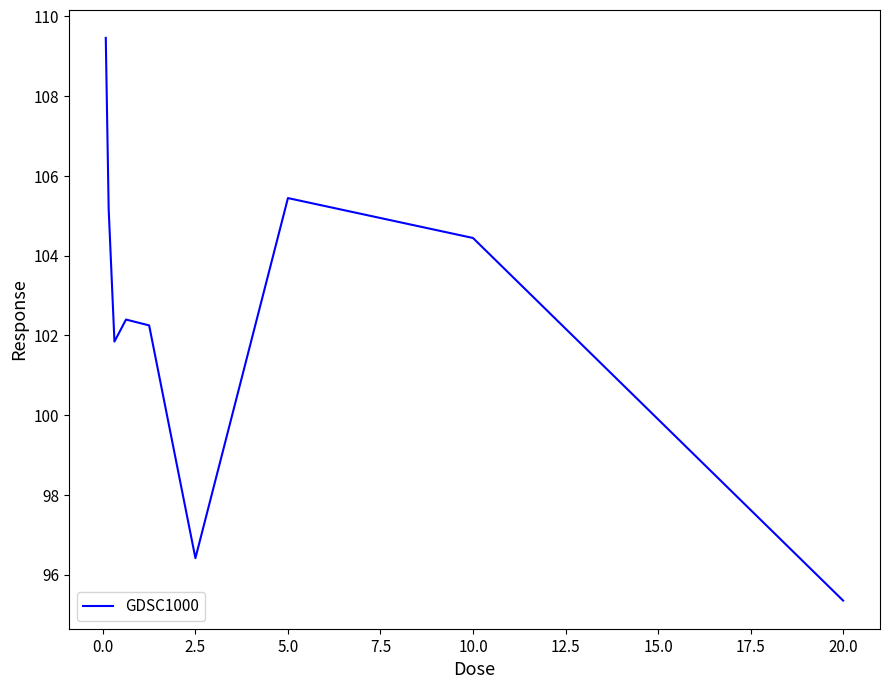

What is the smallest value displayed?

95.3